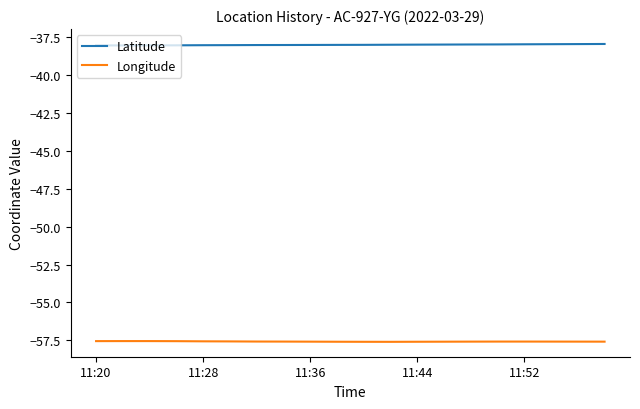

What is the average value of the Latitude series?

-38.0